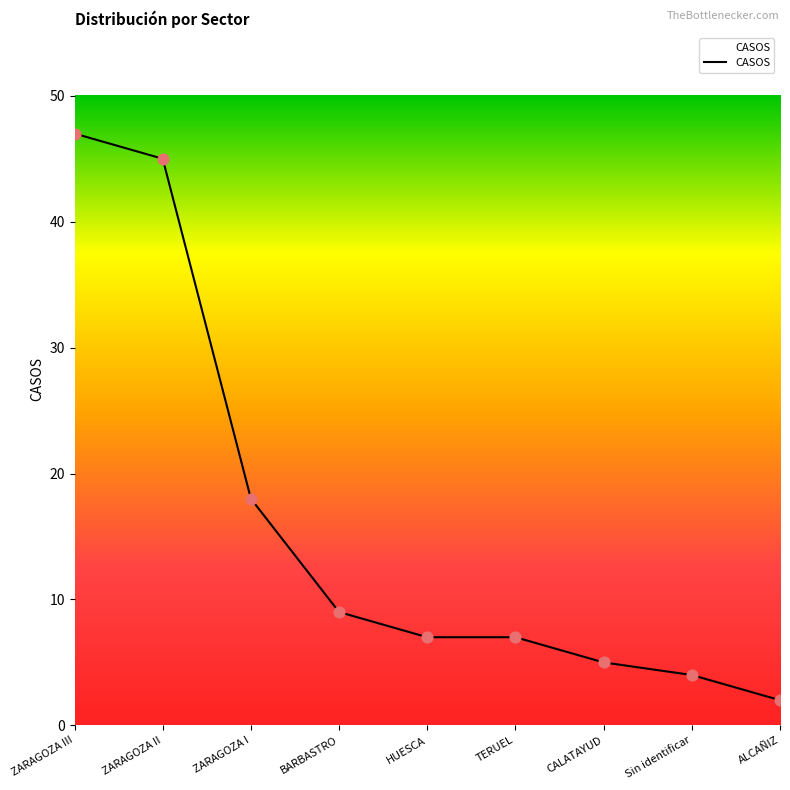

What is the ratio of the value at ZARAGOZA II to the value at ZARAGOZA III?

1.0